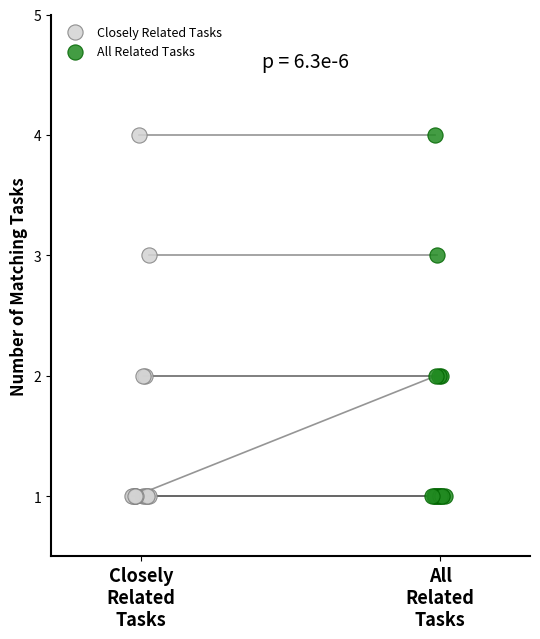

What are all the series names shown in the legend?

Closely Related Tasks, All Related Tasks